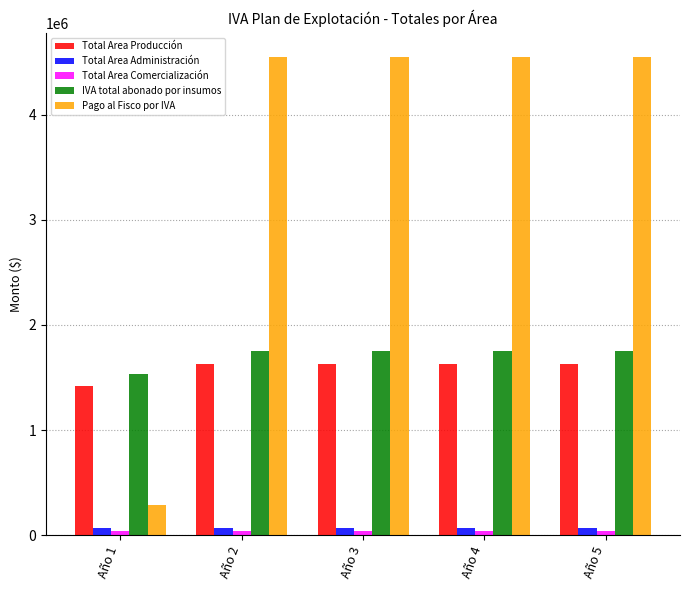

The value of Pago al Fisco por IVA at Año 1 is 471559.9. True or false?

False